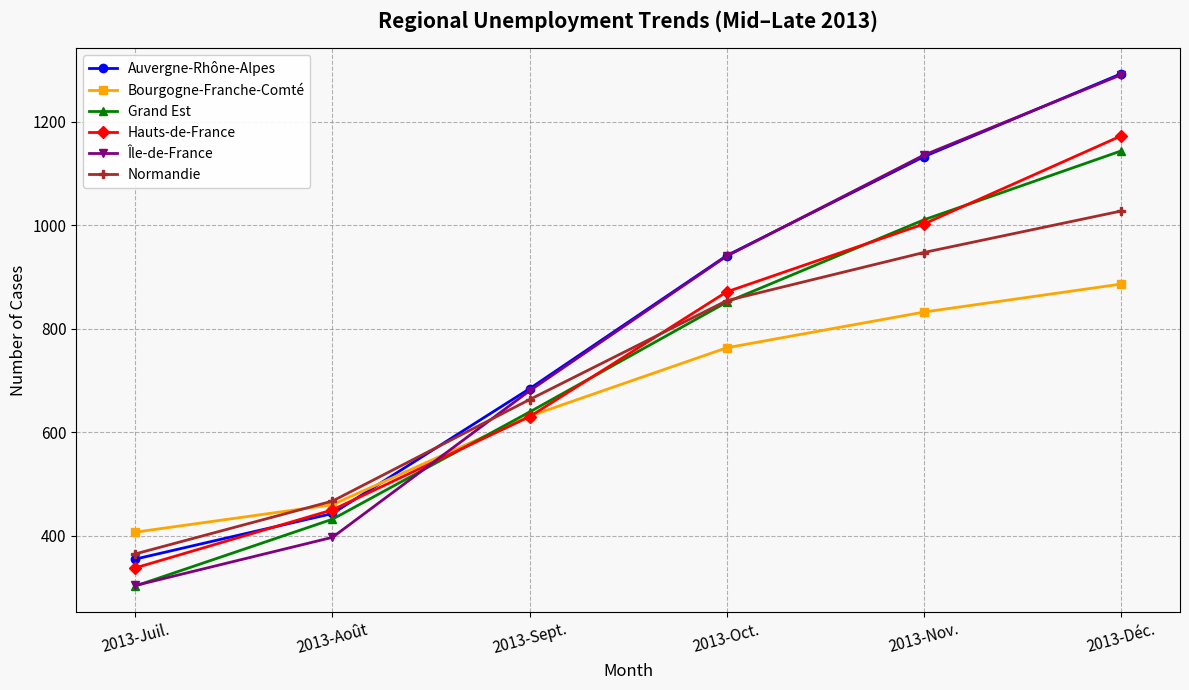

Where is Grand Est nearest to the value 723?

2013-Sept.